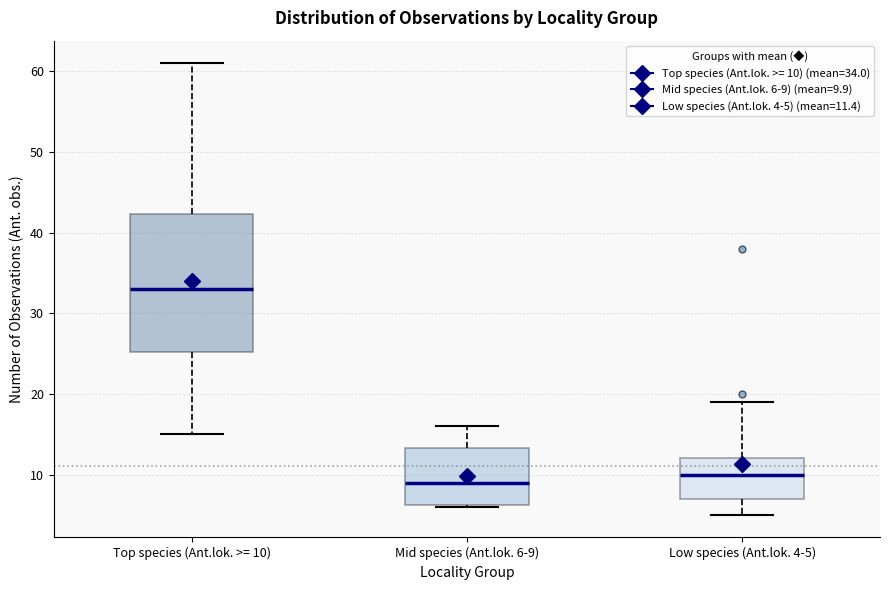

Where is the lower edge of the box for Top species (Ant.lok. >= 10) on the y-axis? The values are not printed on the chart, so give them approximately, as read against the axis.

25